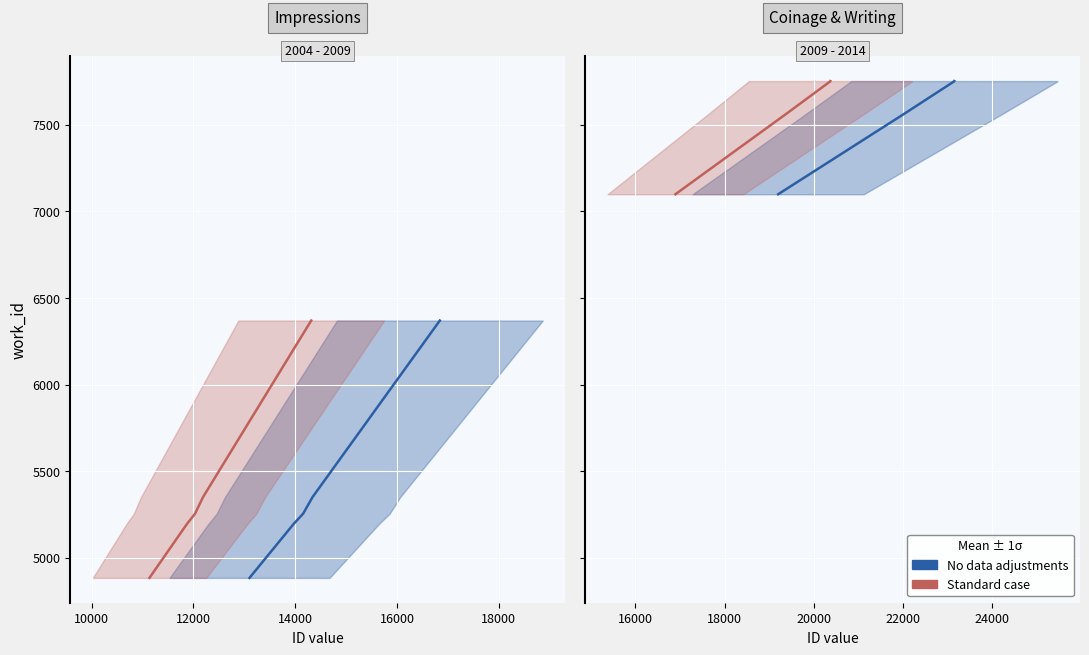

What is the value of the Standard case point at the 1st from the left?

7099